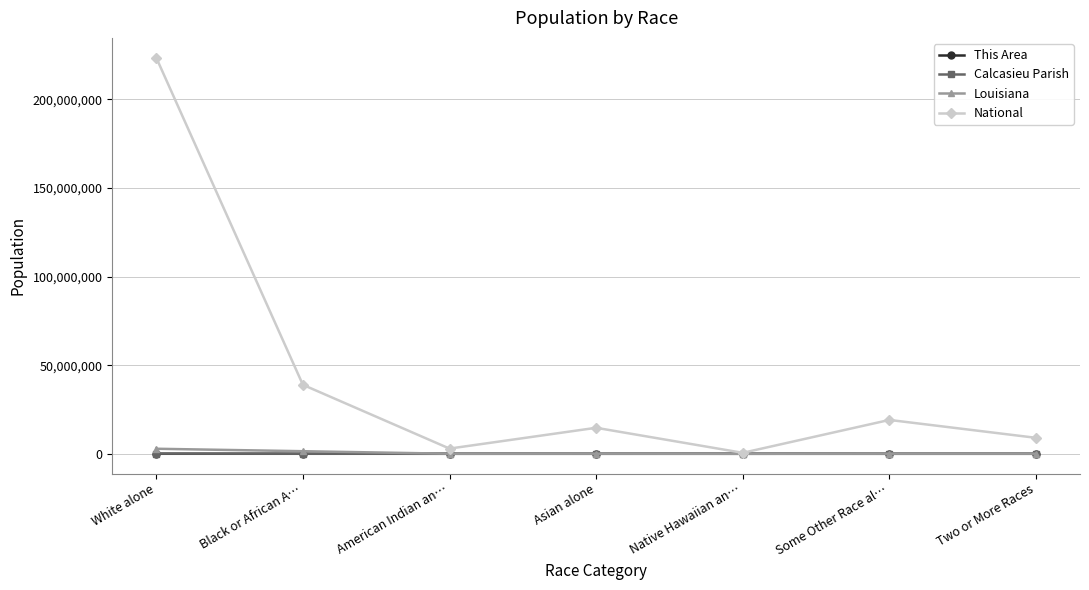

The value of Louisiana at Two or More Races is 72883. True or false?

True